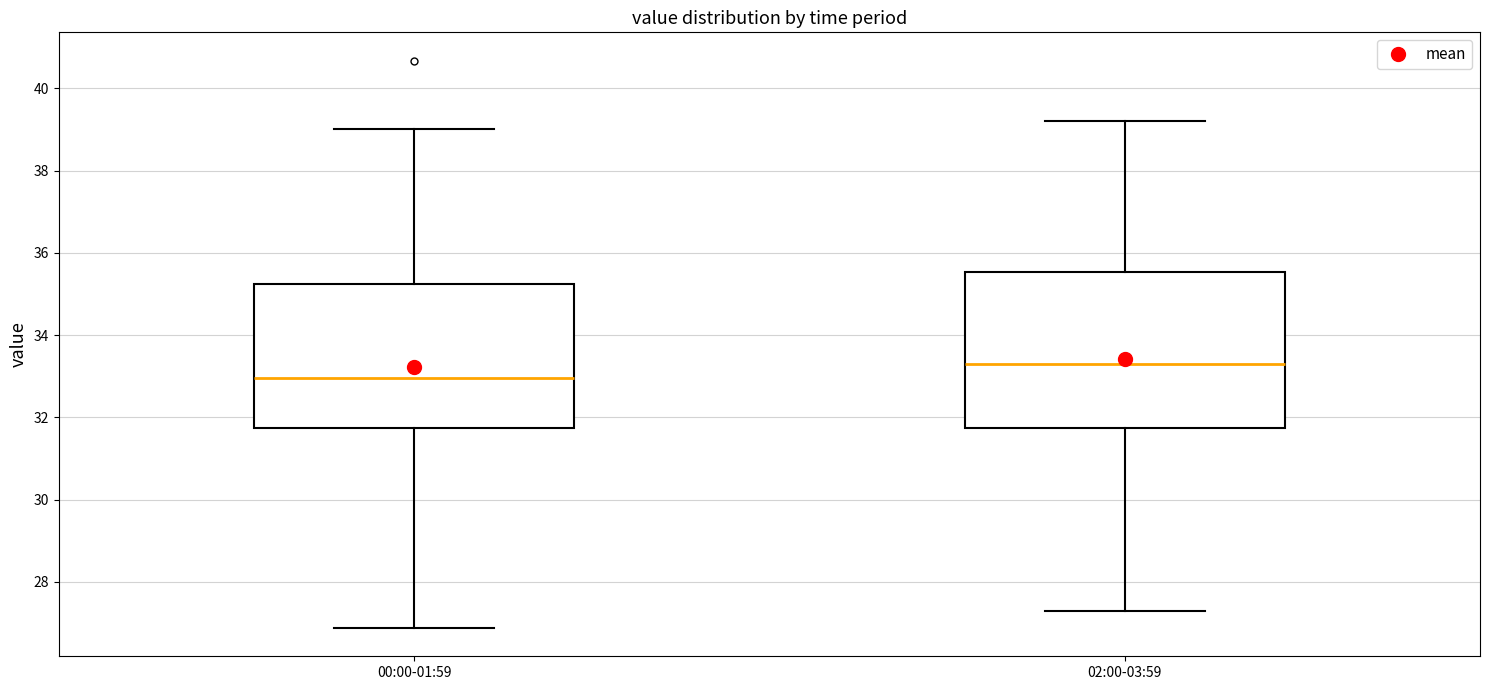

Which box is the tallest, from its lower edge to its upper edge?

02:00-03:59